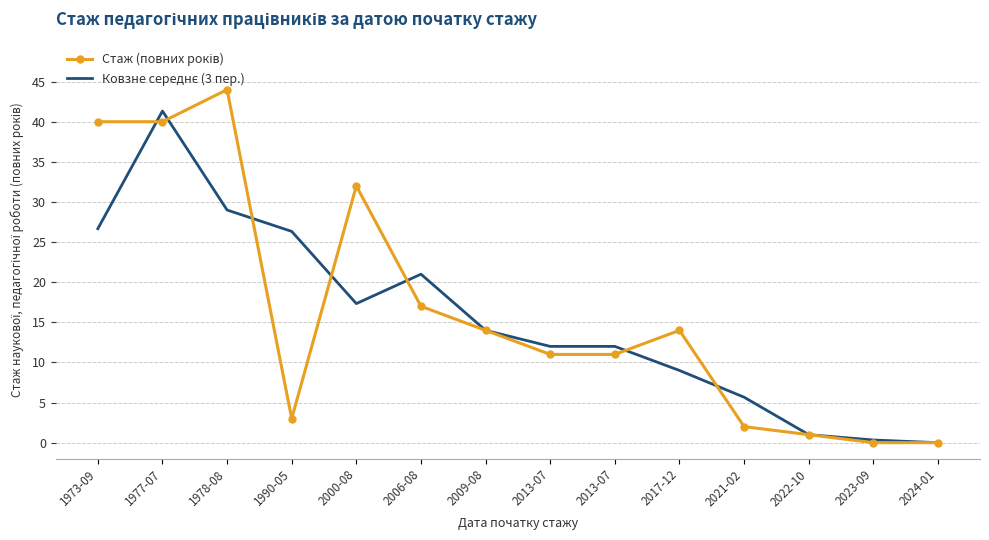

What is the average value of the Стаж (повних років) series?

16.4